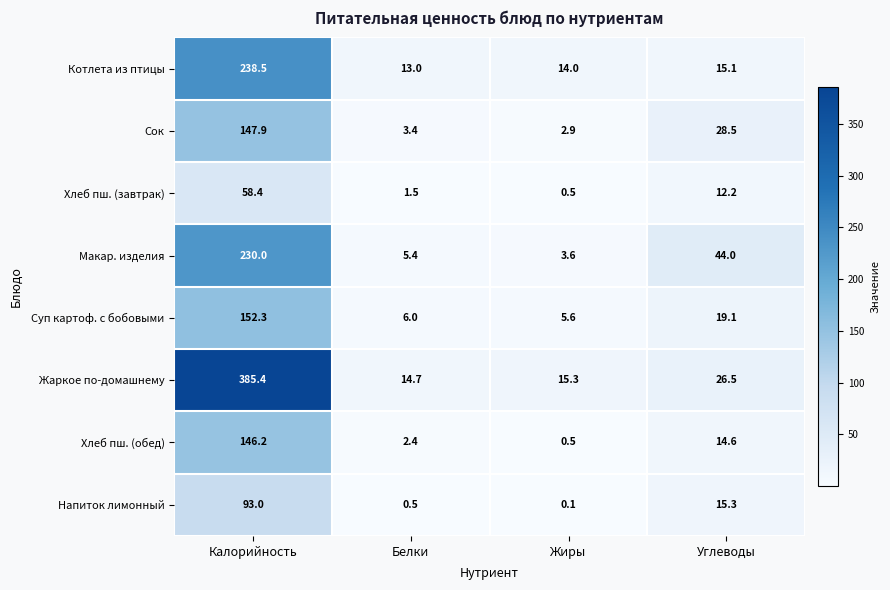

At how many categories does at least one series exceed 293?

1